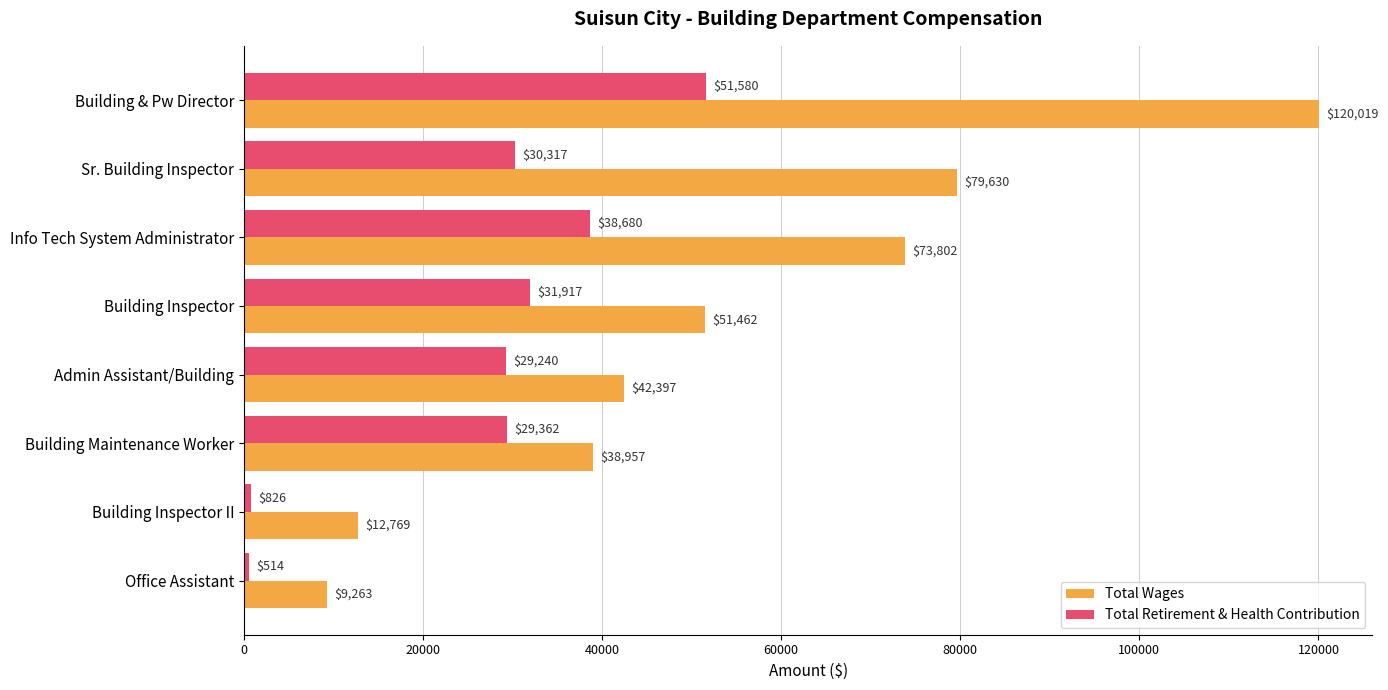

List the series in order of their overall mean, highest first.

Total Wages, Total Retirement & Health Contribution